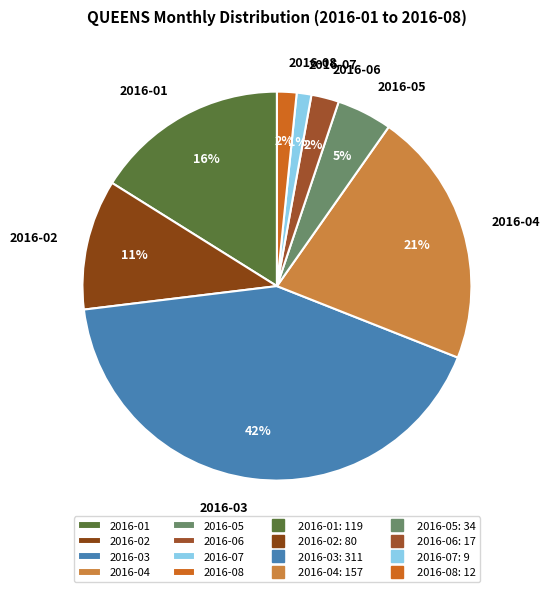

Count the number of slices in the pie.

8